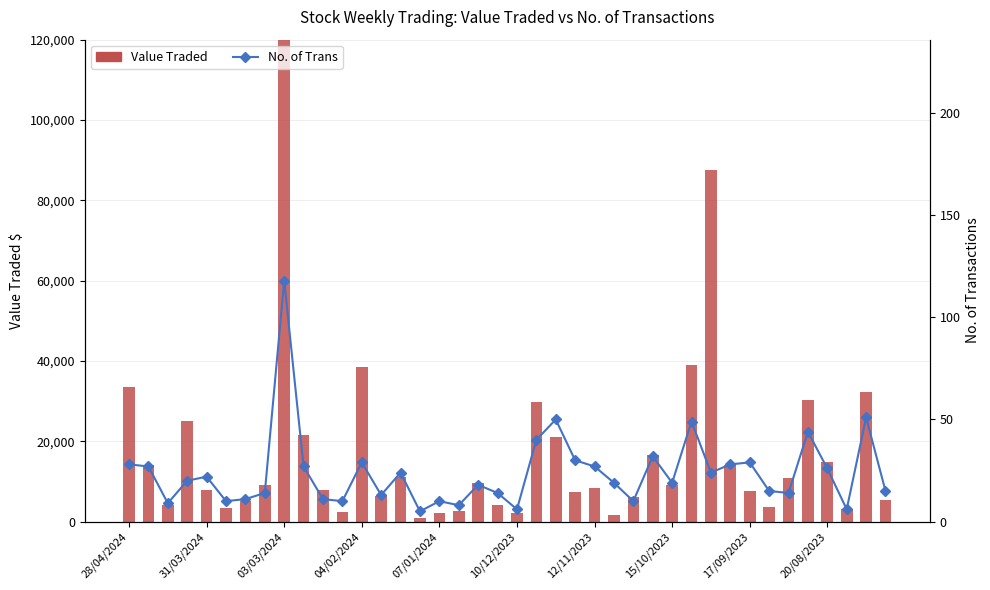

Which series changed the most between 17/09/2023 and 29?

Value Traded